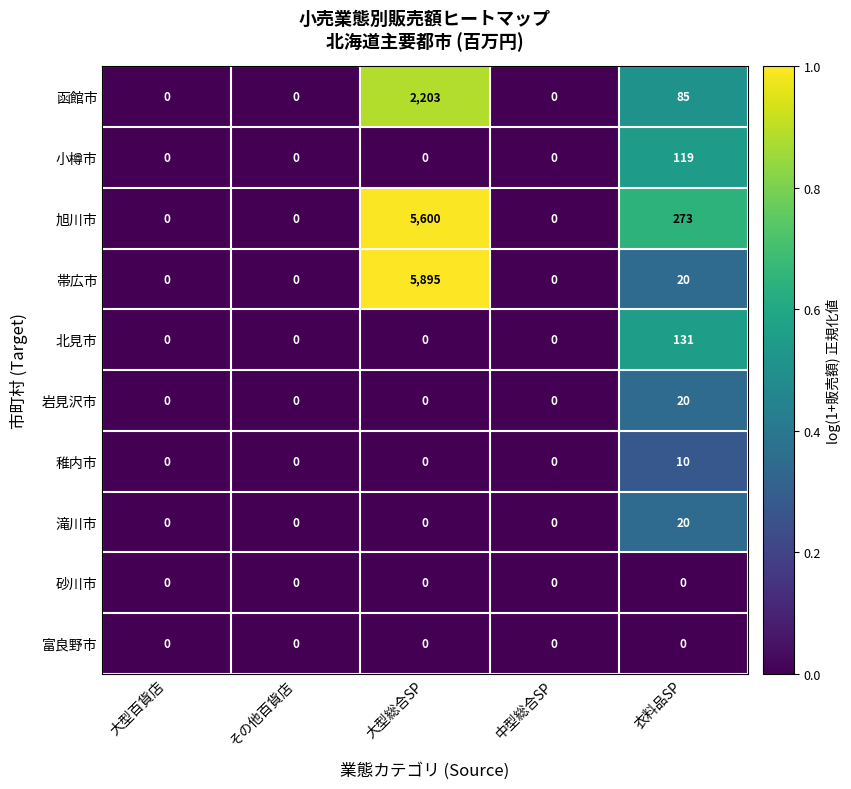

Count the number of categories in the chart.

5